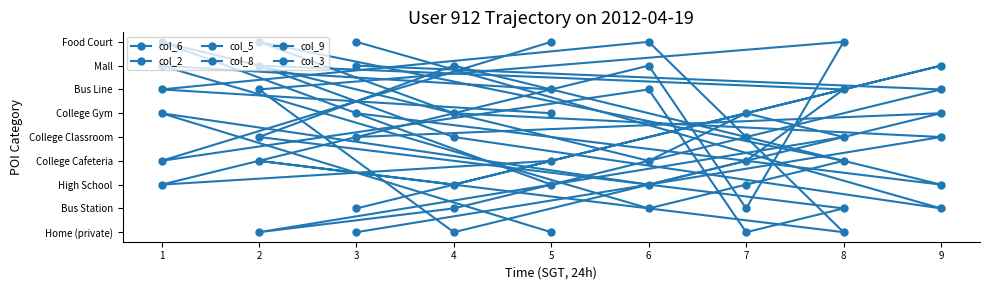

How many distinct data groups are displayed?

6